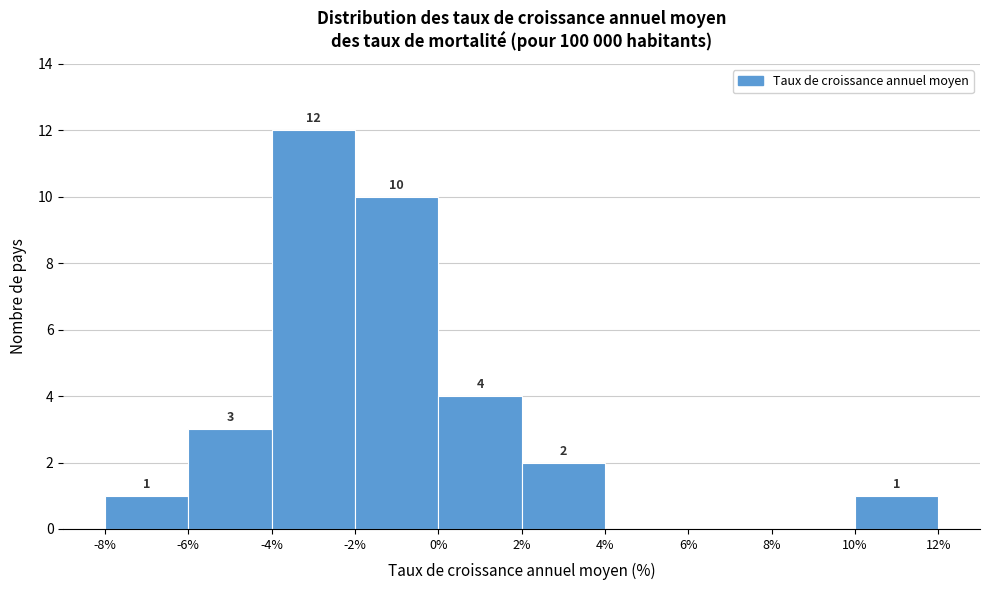

Which range on the x-axis has the tallest bar?

-4% to -2%